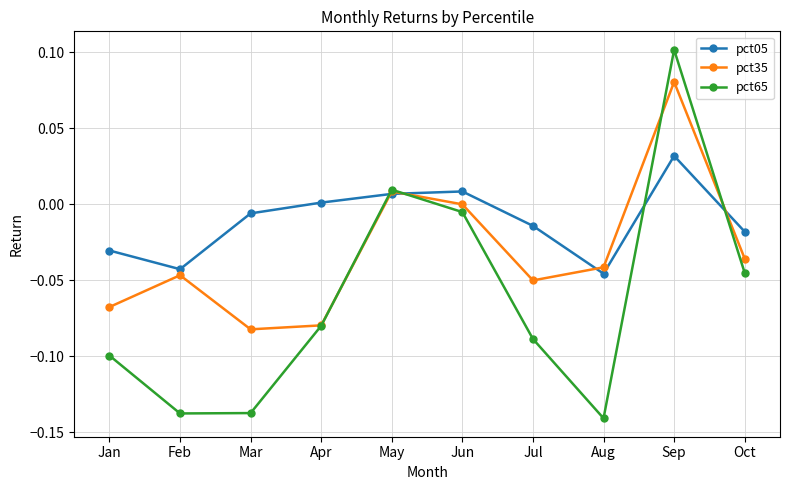

True or false: pct35 and pct05 cross at least once.

True